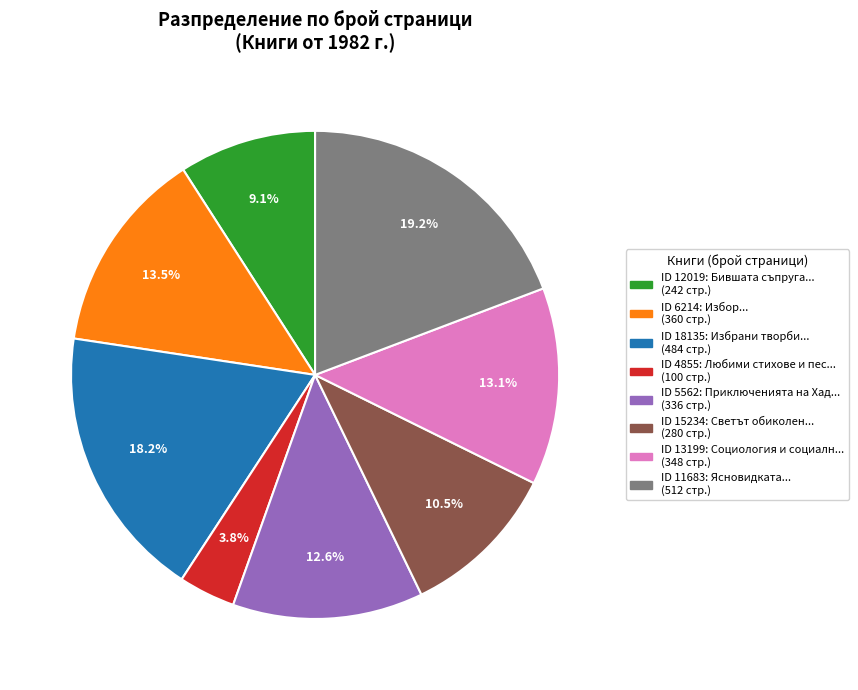

Is there a majority slice in this chart?

No